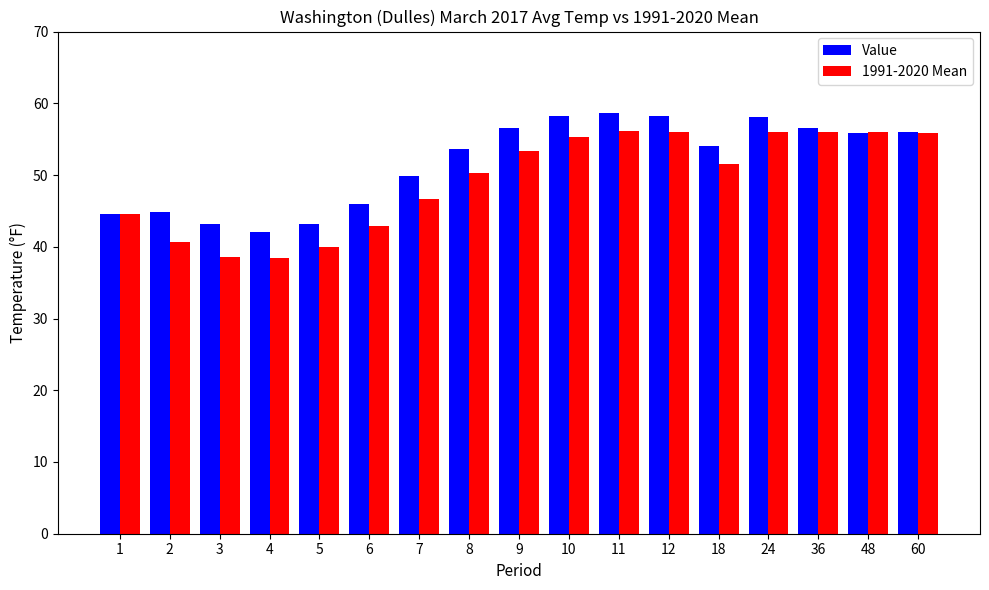

At how many categories does at least one series exceed 52?

10